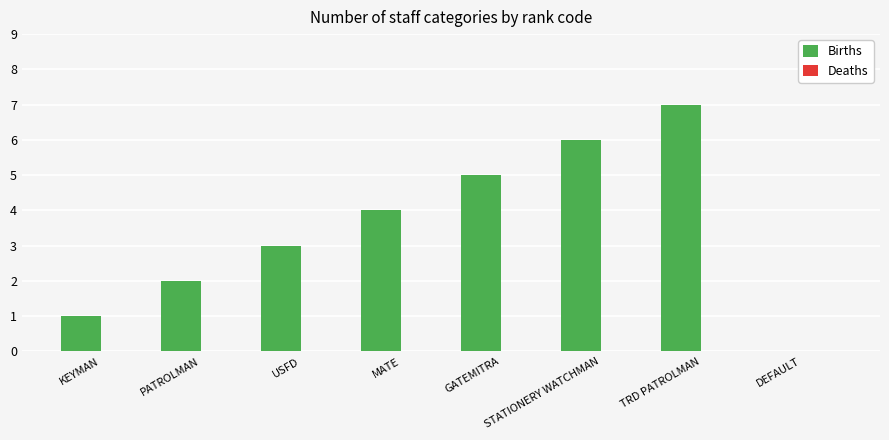

At which category does the chart reach its peak across all series?

TRD PATROLMAN